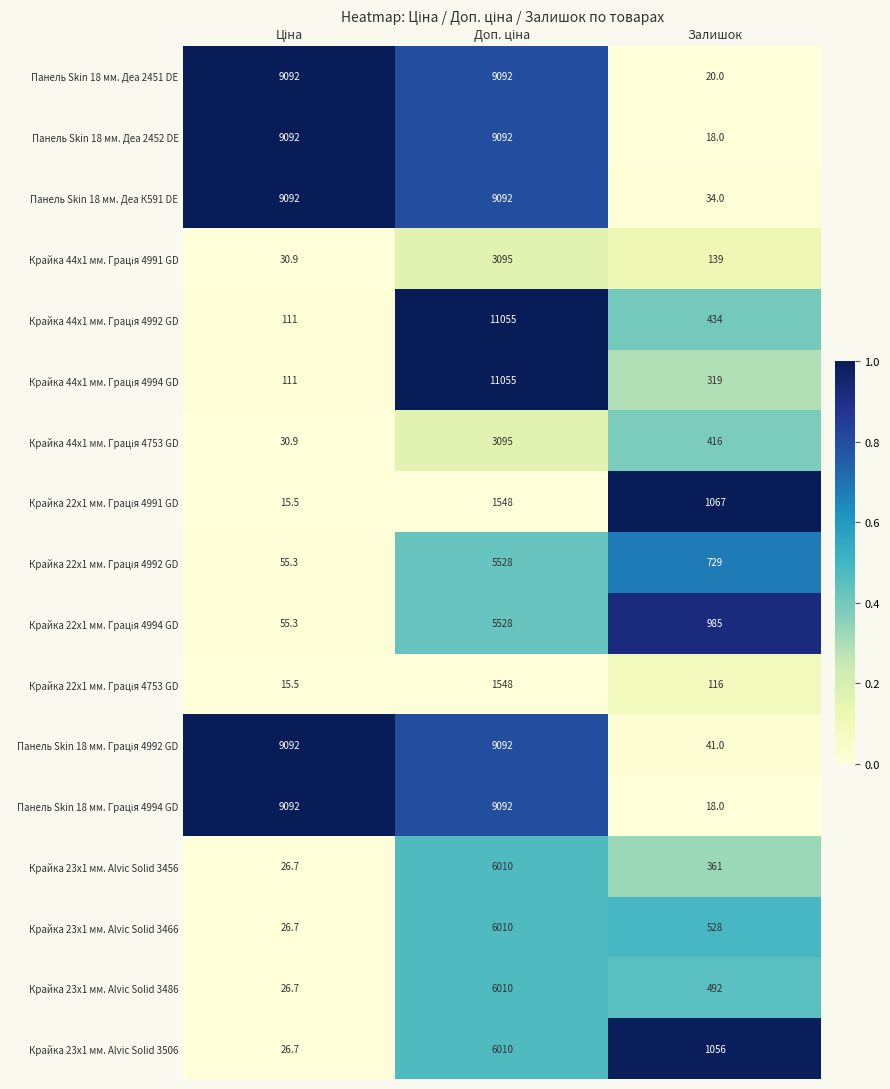

What is the maximum value shown in the chart?

11055.0